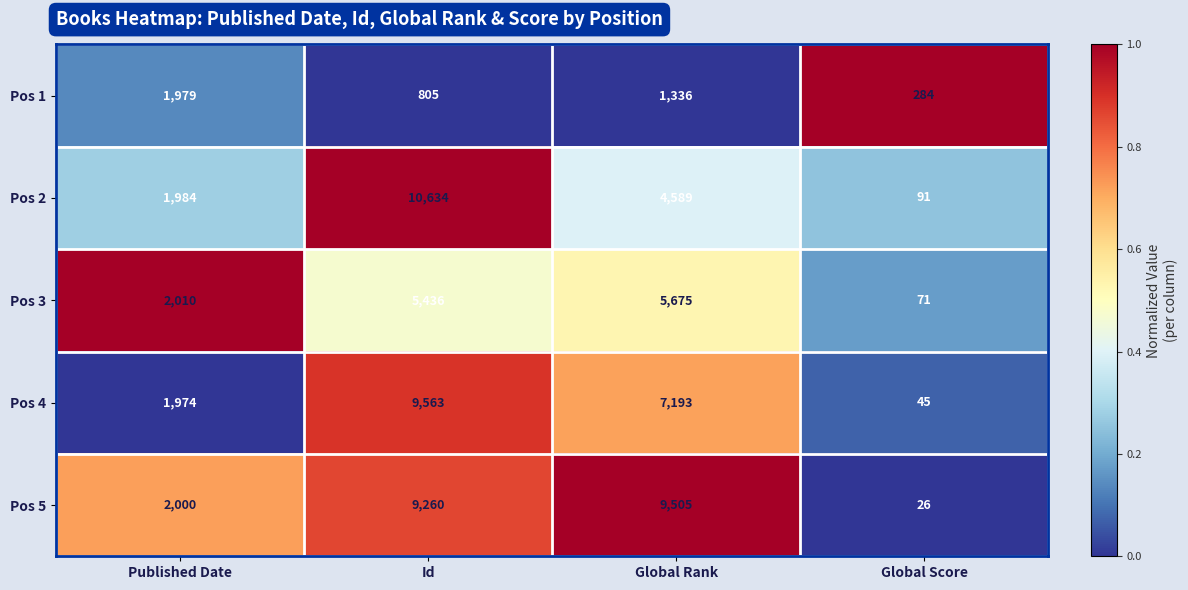

What is the sum of all Pos 5 values?

20791